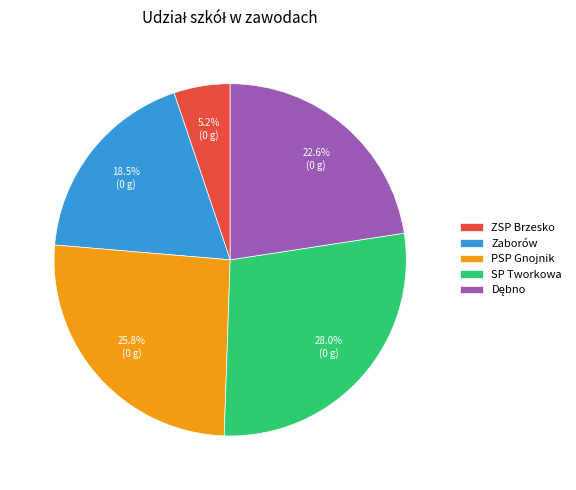

To the nearest percent, what is the average slice percentage?

20%